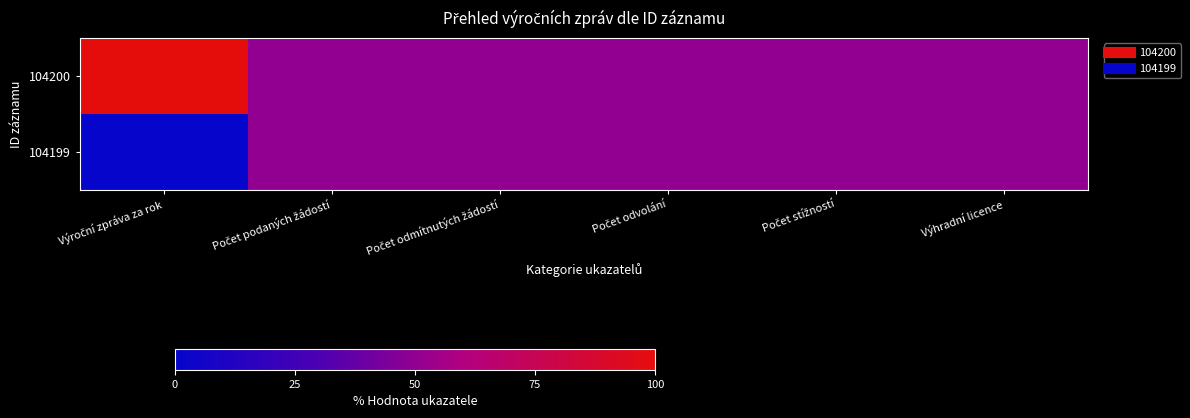

How many data points does each series have?

6